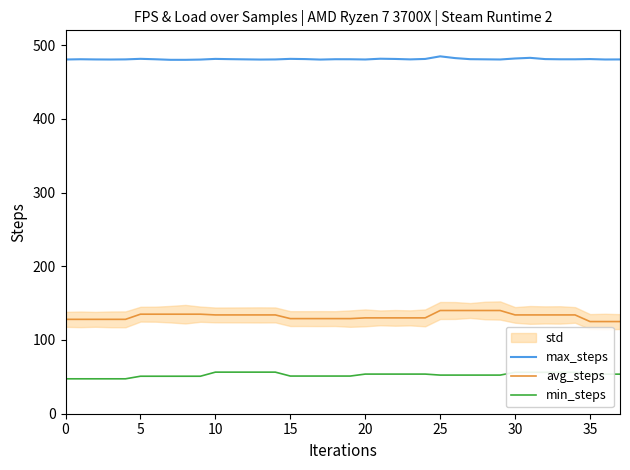

What is the difference between the maximum and second lowest values in the min_steps series?

9.1